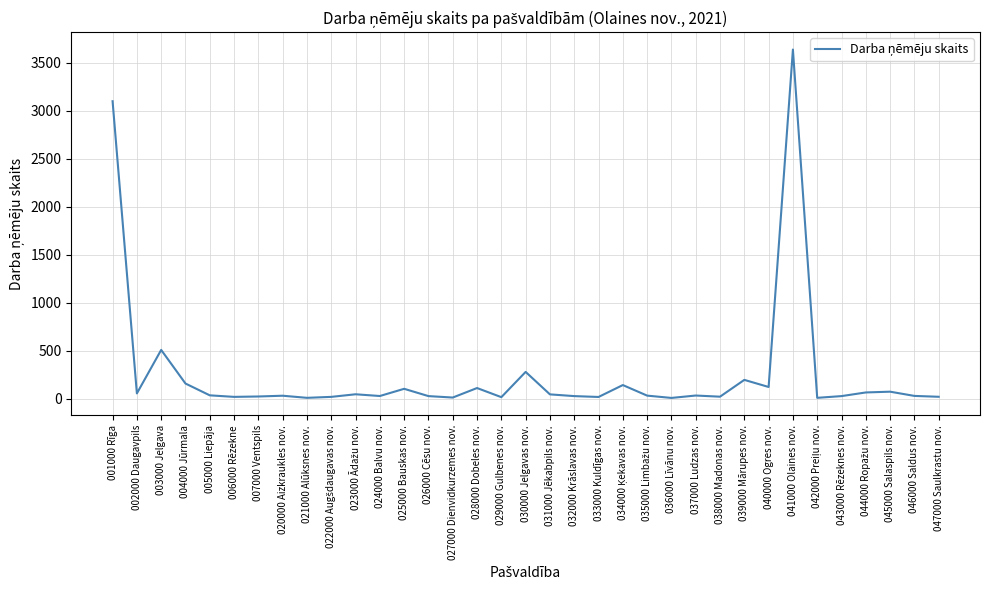

Which category has the highest value across all series?

041000 Olaines nov.